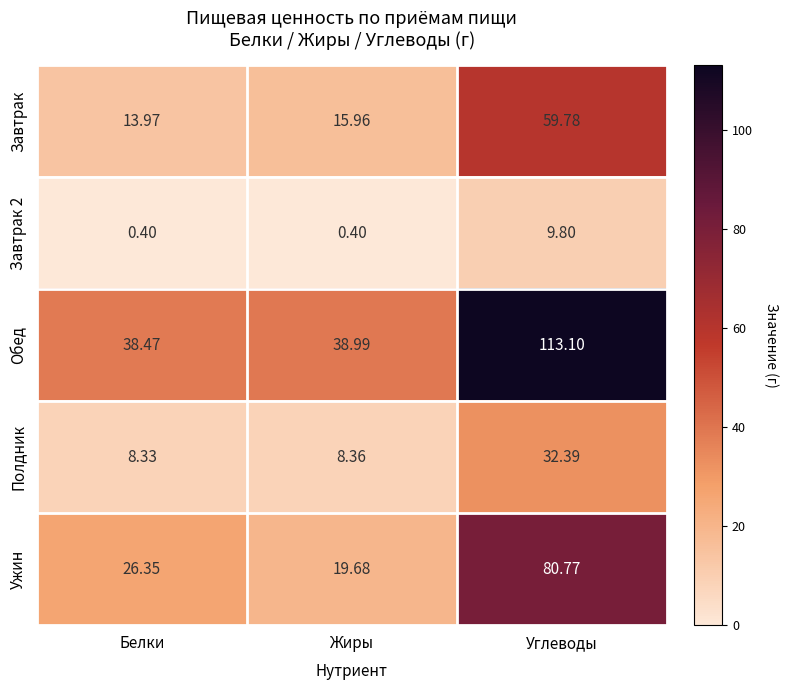

Rank the categories by Обед value from lowest to highest.

Белки, Жиры, Углеводы